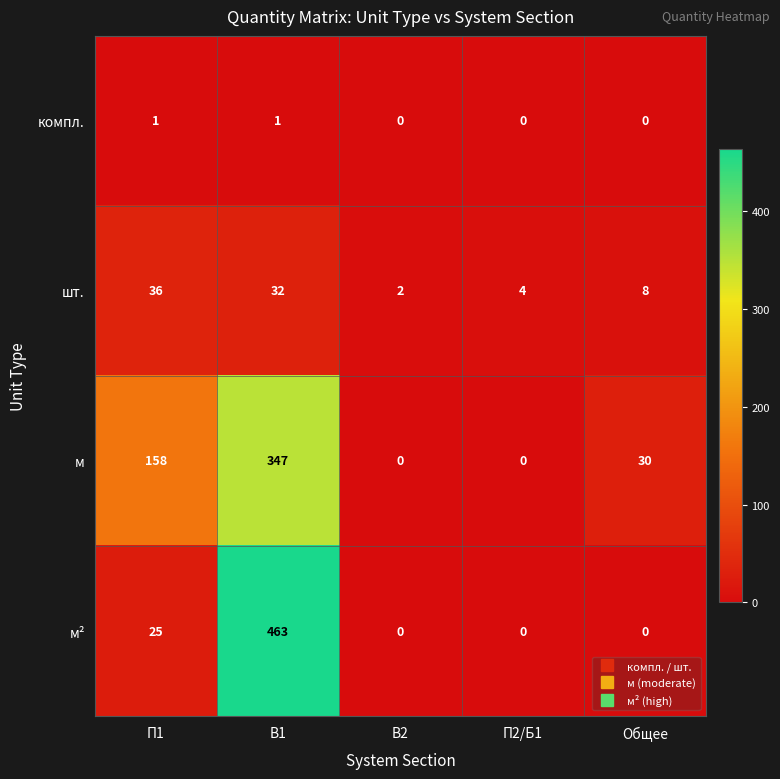

Reading right to left, what are all the values shown in this chart?

компл.: Общее=0	П2/Б1=0	В2=0	В1=1	П1=1
шт.: Общее=8	П2/Б1=4	В2=2	В1=32	П1=36
м: Общее=30	П2/Б1=0	В2=0	В1=347	П1=158
м²: Общее=0	П2/Б1=0	В2=0	В1=463	П1=25